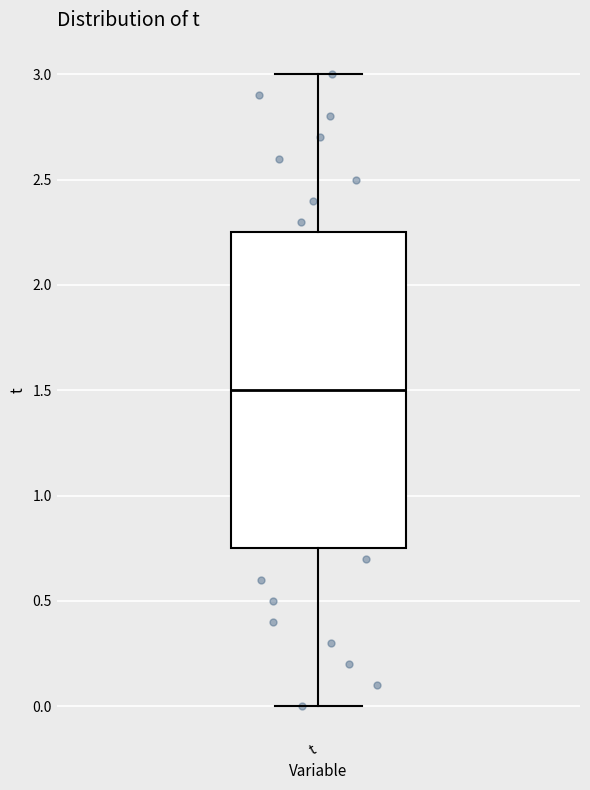

Where is the lower edge of the box for t on the y-axis? The values are not printed on the chart, so give them approximately, as read against the axis.

0.75